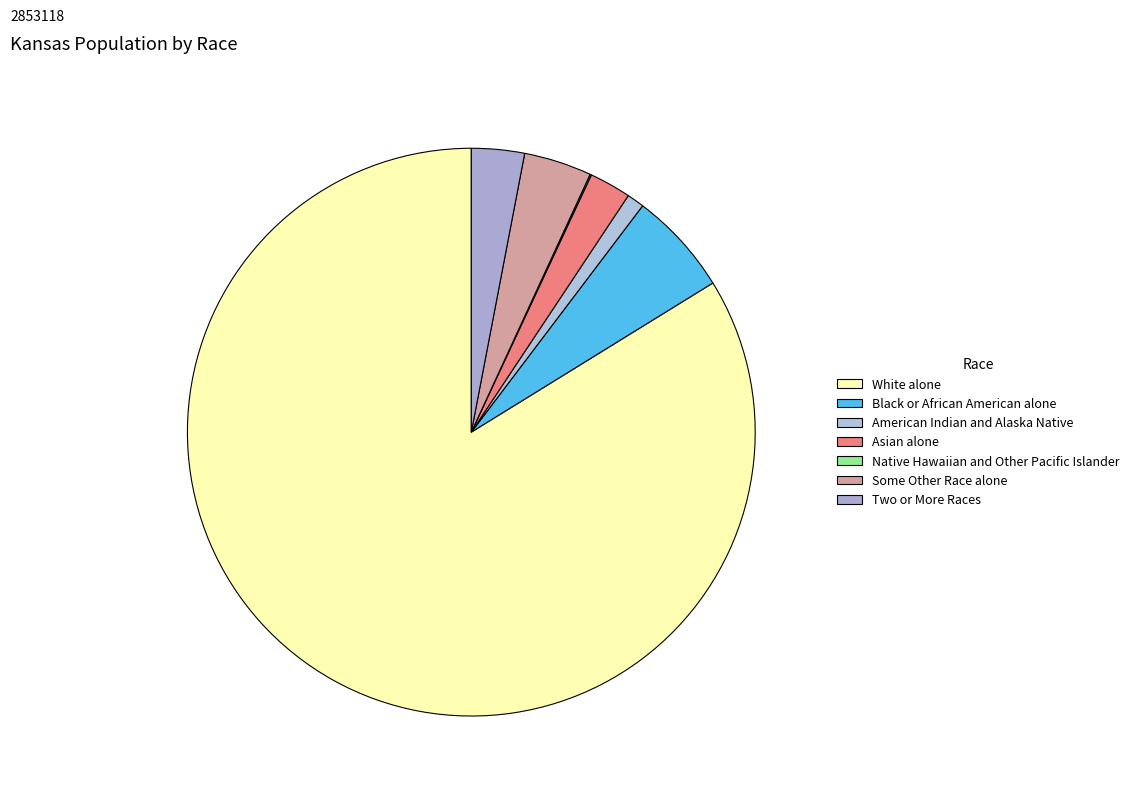

What is the total percentage of Native Hawaiian and Other Pacific Islander and Black or African American alone?

6.0%